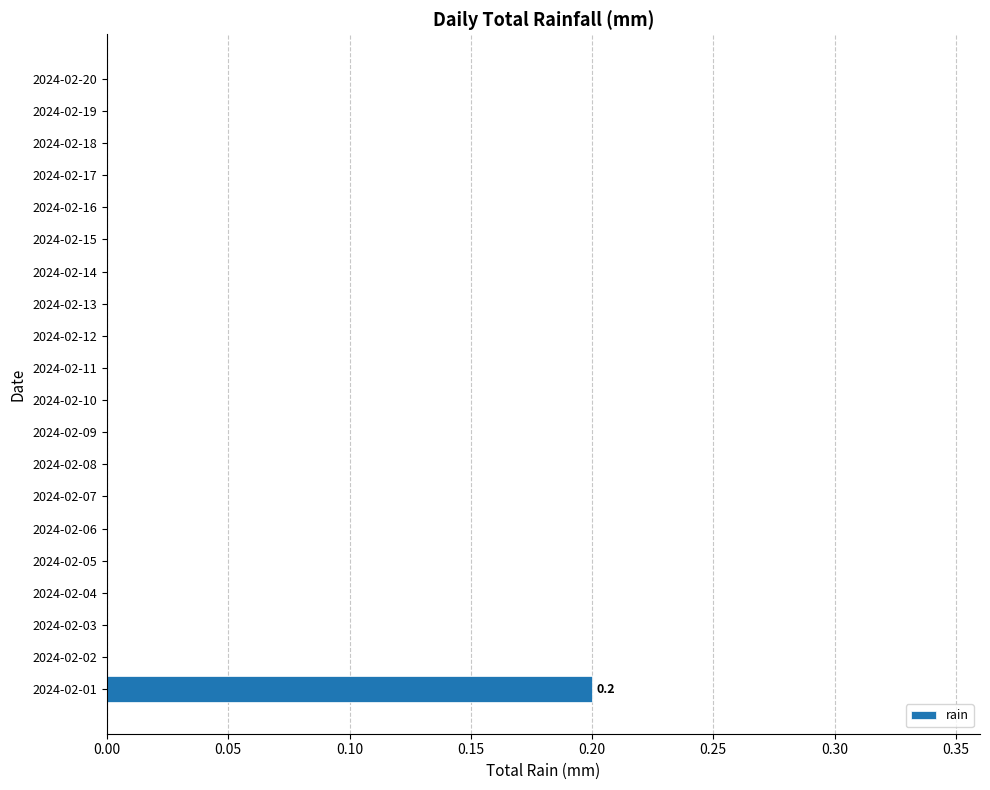

At which category does the chart reach its peak across all series?

2024-02-01